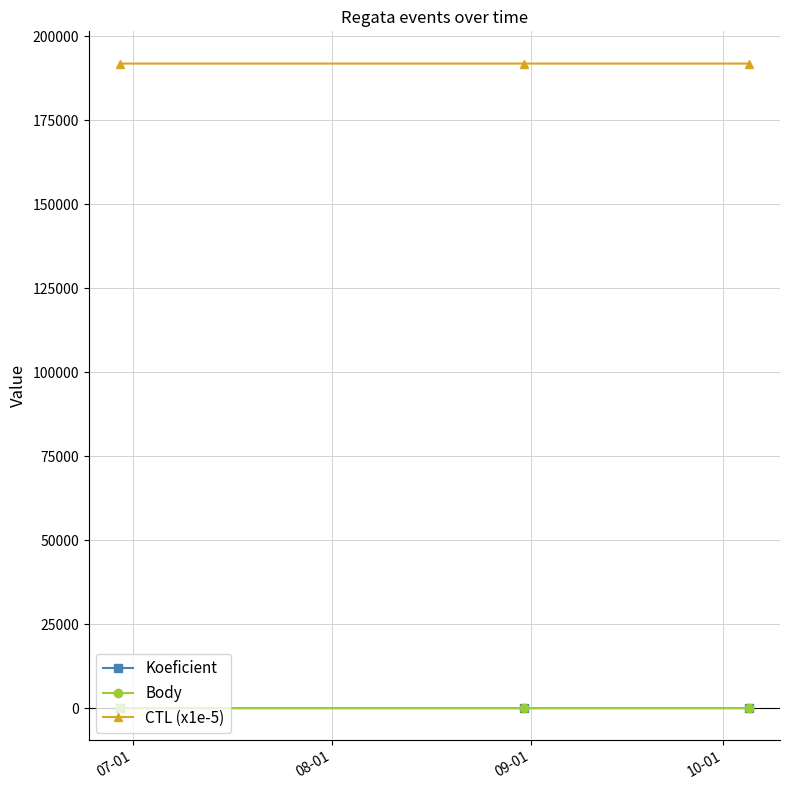

How many values in the Koeficient series are below 2?

1